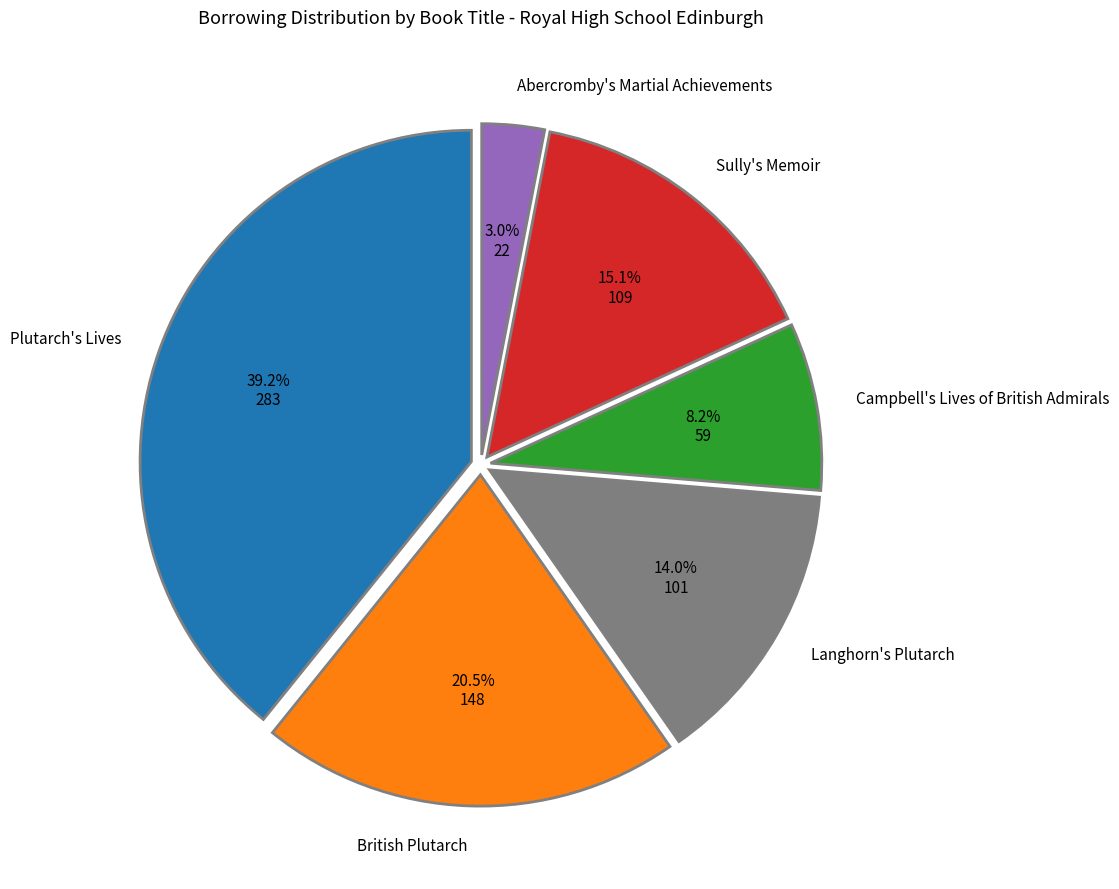

Which slice is the smallest?

Abercromby's Martial Achievements